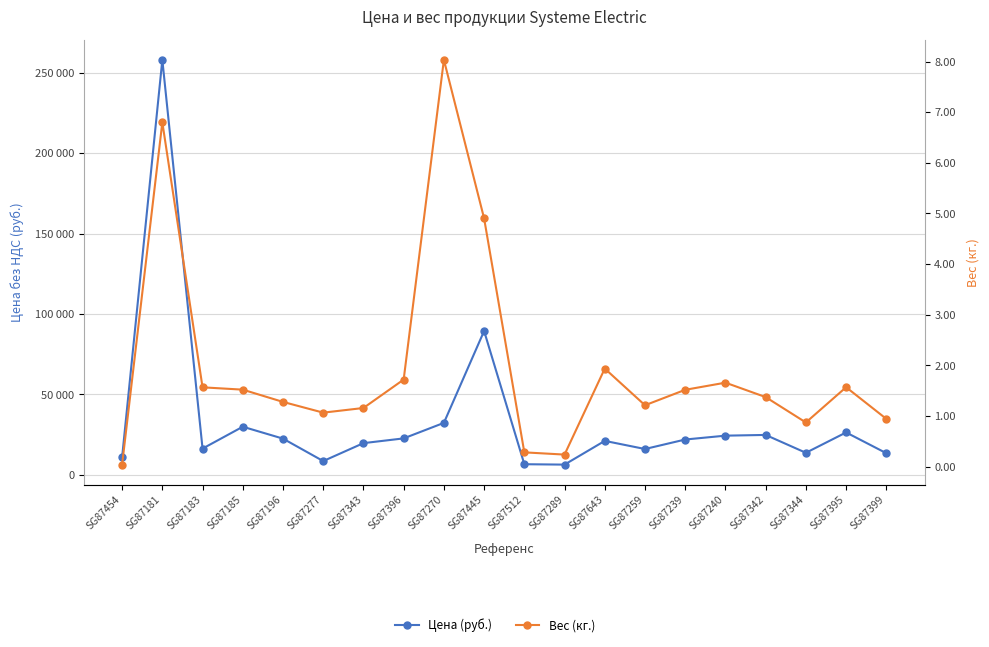

Which series has the largest total across all categories?

Цена (руб.)